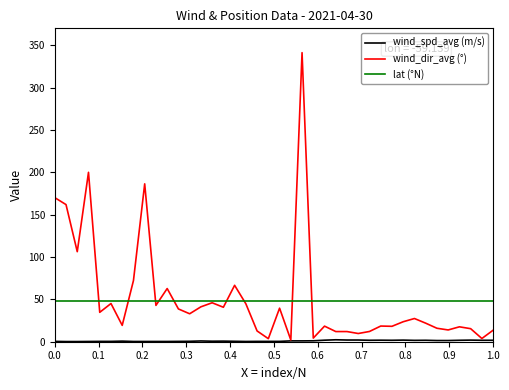

What is the smallest value displayed?

0.2